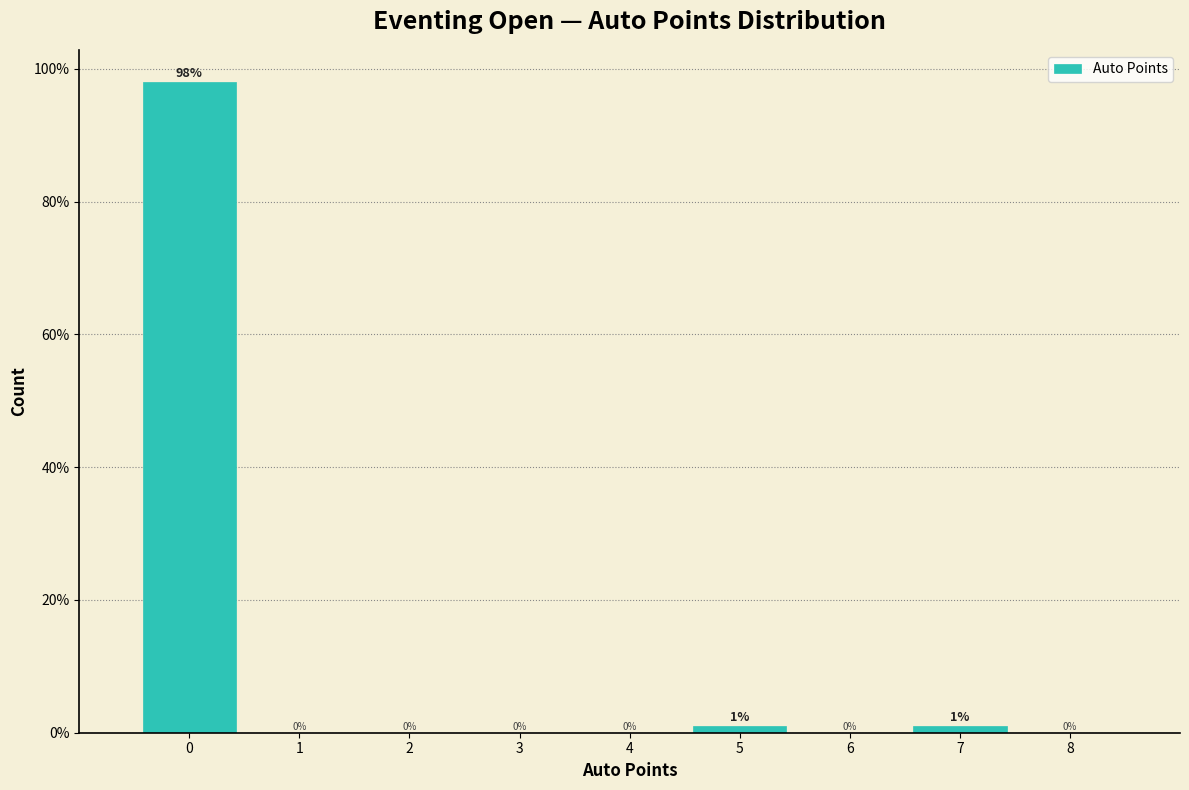

How tall is the bar that spans 4.5 to 5.5 on the x-axis?

1